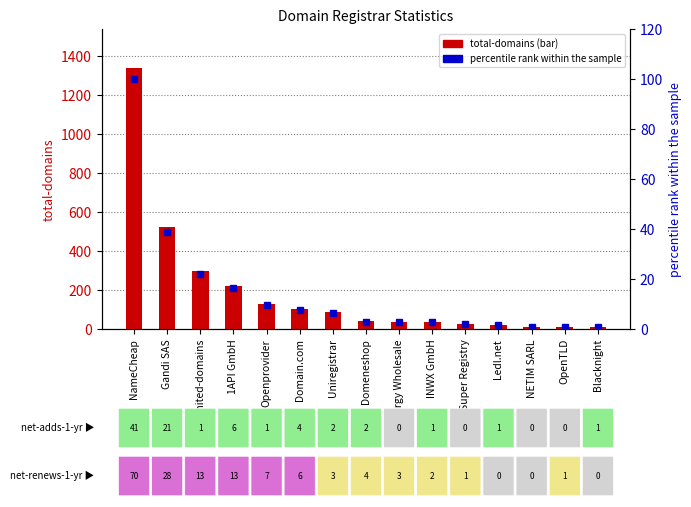

The value of percentile rank within the sample at Openprovider is 9.6. True or false?

True